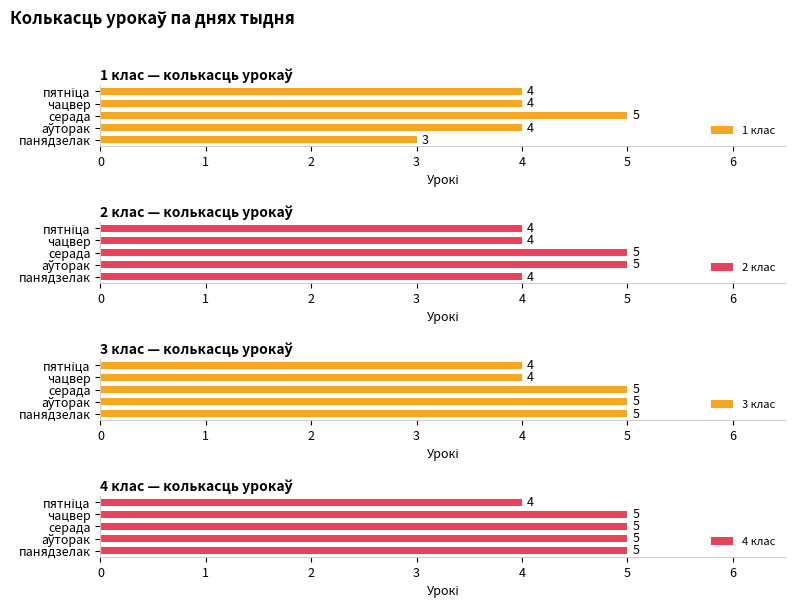

What is the maximum value for 1 клас?

5